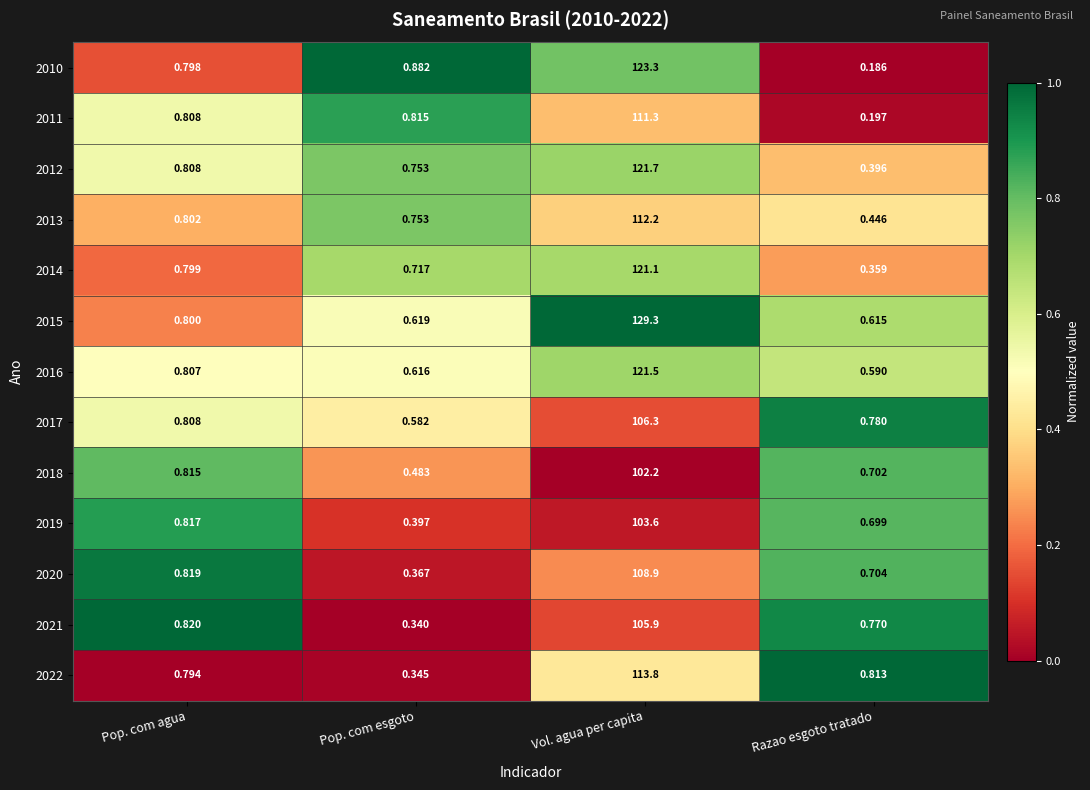

Rank the series by their maximum value, from lowest to highest.

2018, 2019, 2021, 2017, 2020, 2011, 2013, 2022, 2014, 2016, 2012, 2010, 2015